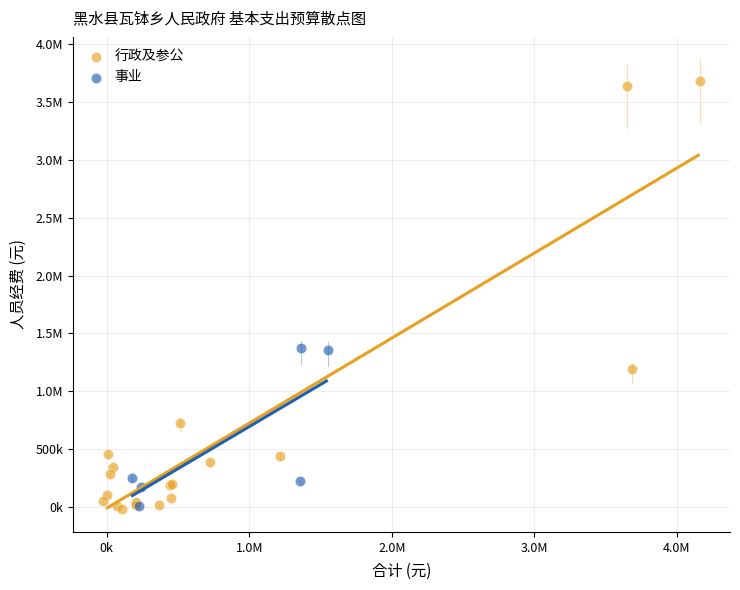

What are all the series names shown in the legend?

行政及参公, 事业